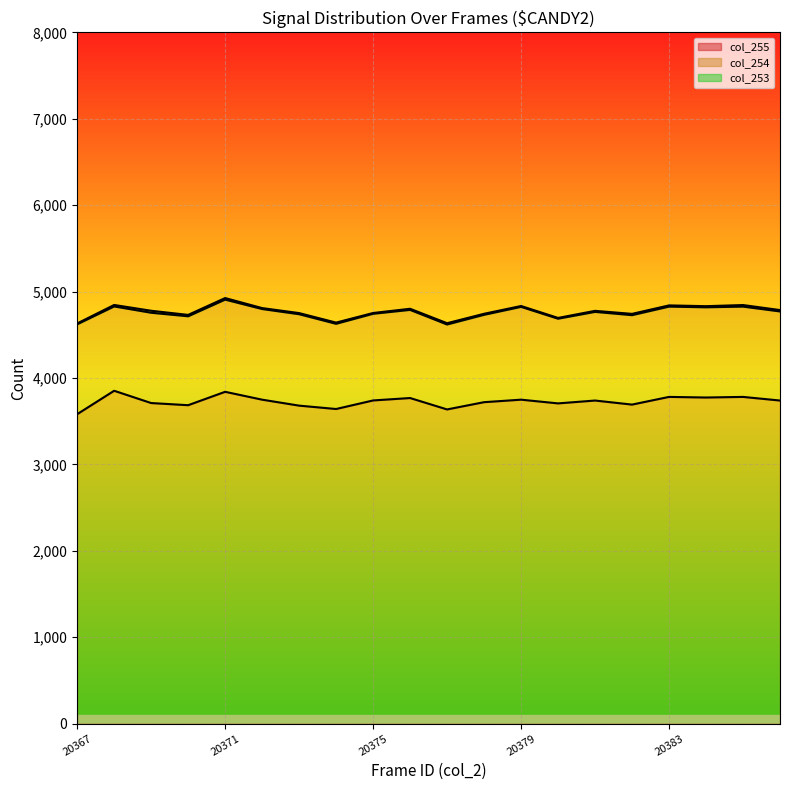

In col_255 line, how many points are lower than both neighbors (excluding endpoints)?

6